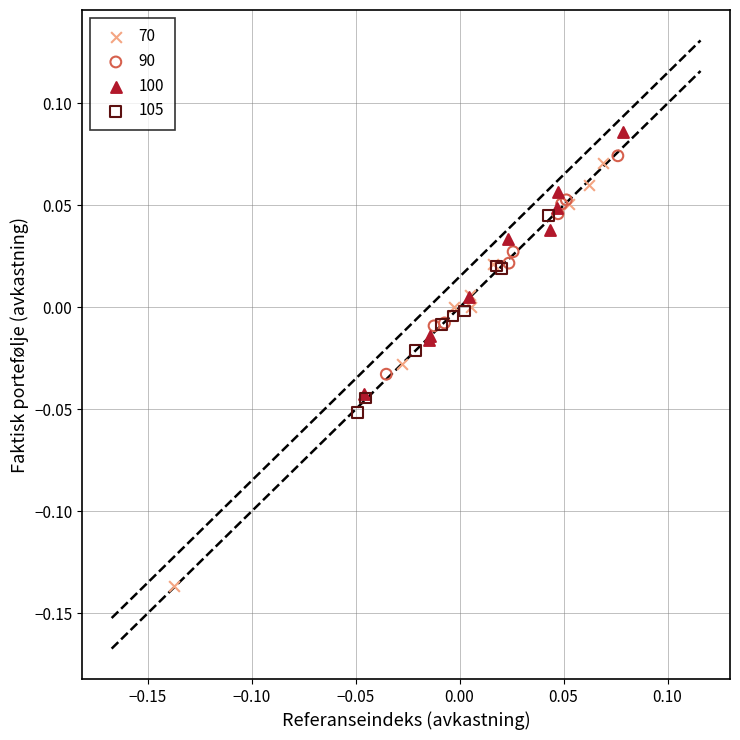

Which series has the largest Y range (max minus min)?

70